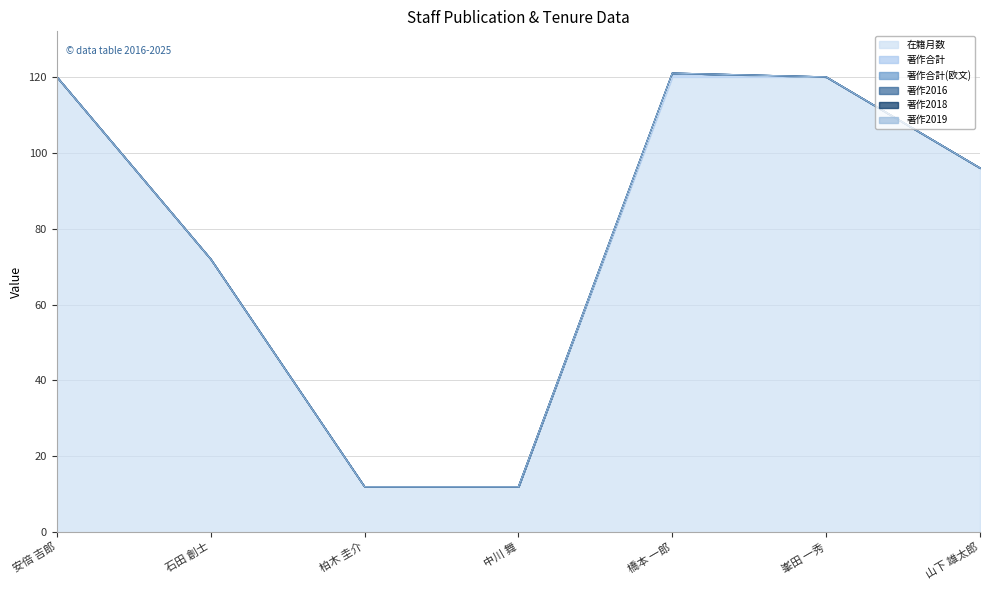

Rank the series at 中川 舞 from lowest to highest value.

著作合計, 著作合計(欧文), 著作2016, 著作2018, 著作2019, 在籍月数